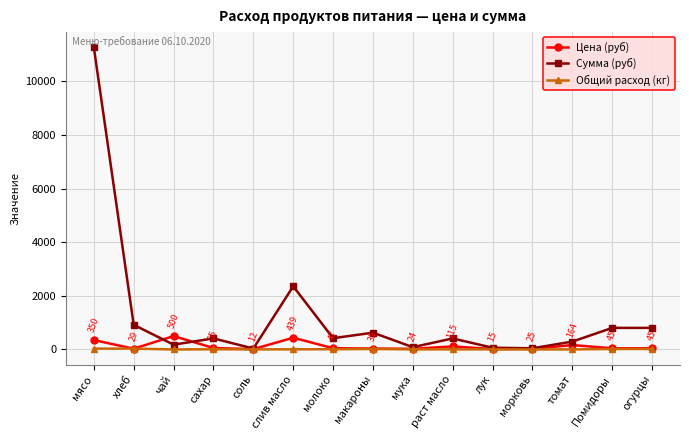

True or false: Цена (руб) has more than 1 points higher than both neighbors.

True